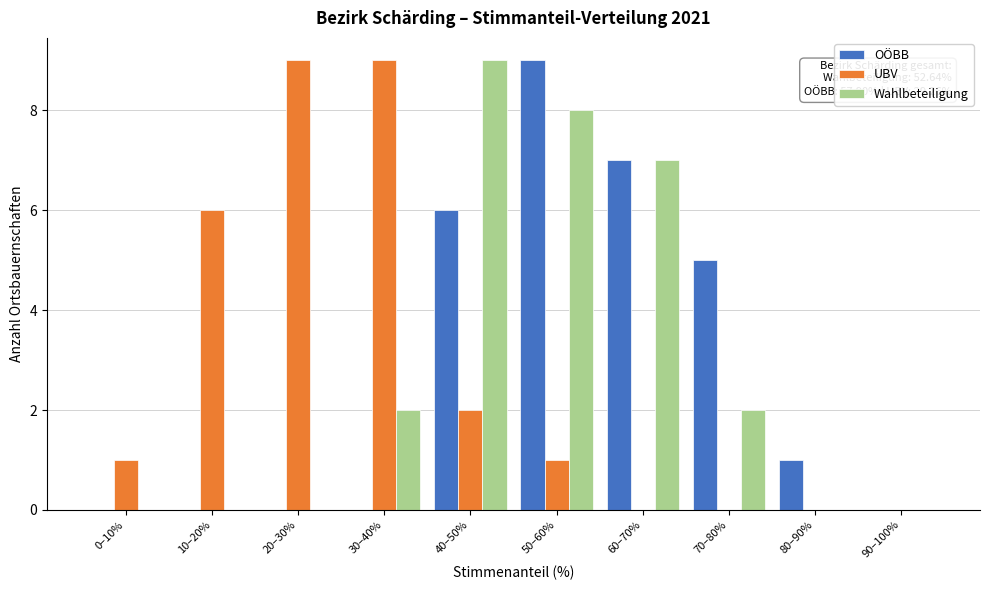

Reading left to right, transcribe all the data shown in this chart.

OÖBB: 0–10%=0	10–20%=0	20–30%=0	30–40%=0	40–50%=6	50–60%=9	60–70%=7	70–80%=5	80–90%=1	90–100%=0
UBV: 0–10%=1	10–20%=6	20–30%=9	30–40%=9	40–50%=2	50–60%=1	60–70%=0	70–80%=0	80–90%=0	90–100%=0
Wahlbeteiligung: 0–10%=0	10–20%=0	20–30%=0	30–40%=2	40–50%=9	50–60%=8	60–70%=7	70–80%=2	80–90%=0	90–100%=0